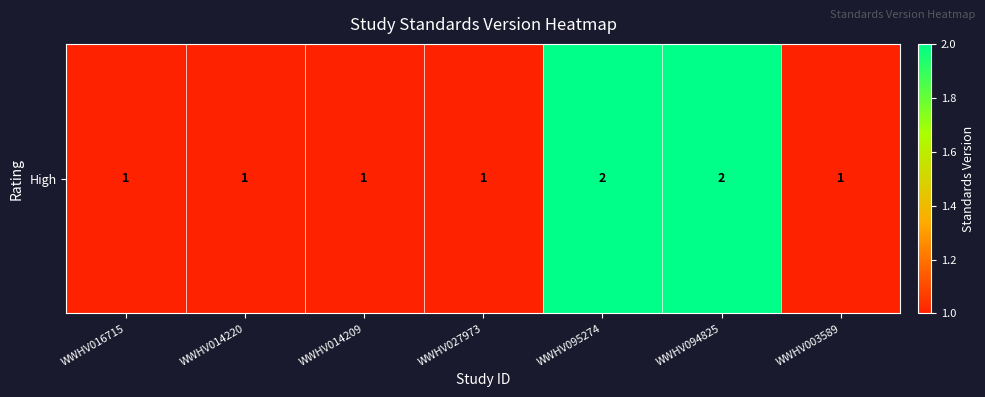

List the labels in order of value, smallest first.

WWHV016715, WWHV014220, WWHV014209, WWHV027973, WWHV003589, WWHV095274, WWHV094825